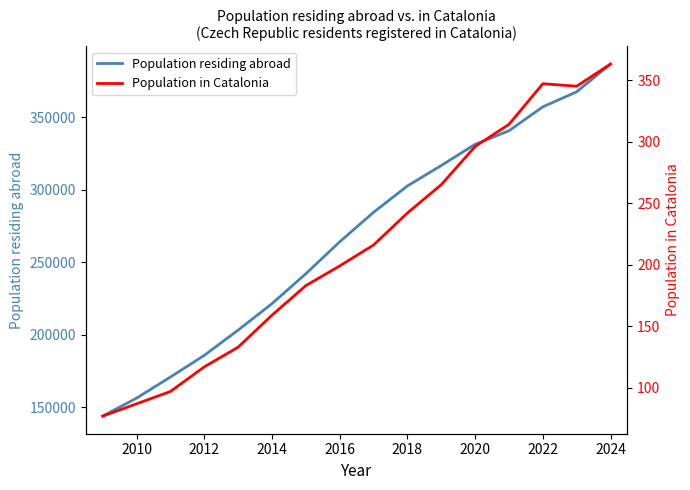

At 2024, list the series in order from largest to smallest.

Population residing abroad, Population in Catalonia